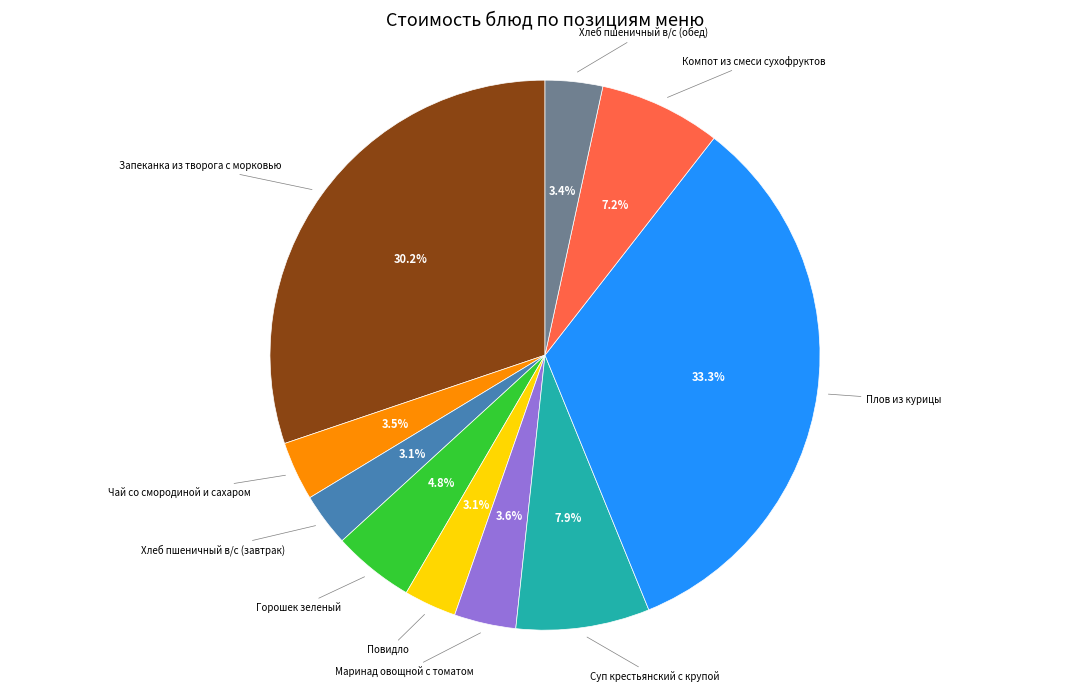

Is there any slice that represents more than half of the pie?

No